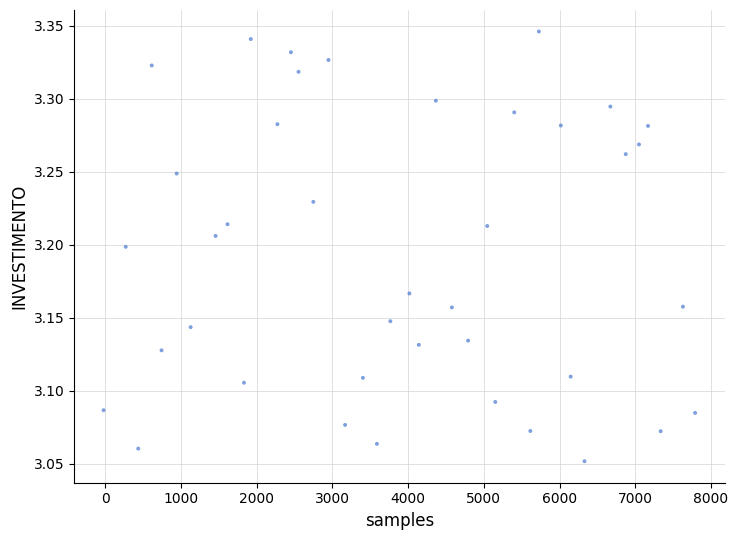

What is the range of X values (max minus min)?

7810.5